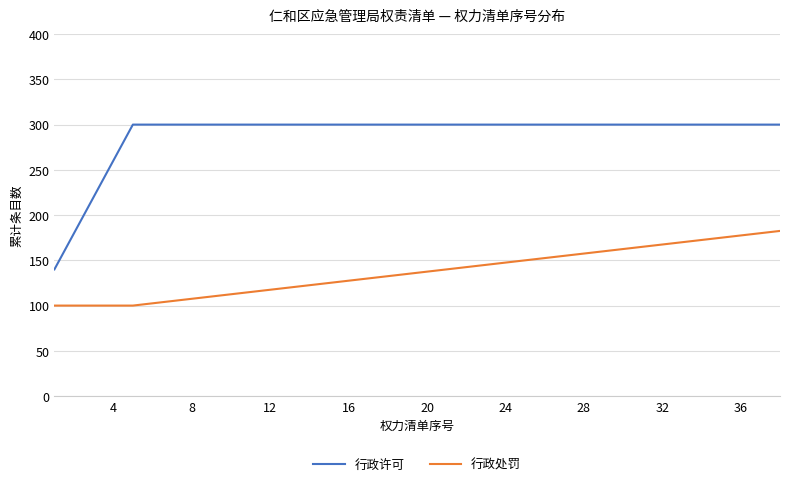

Rank the series by their maximum value, from lowest to highest.

行政处罚, 行政许可